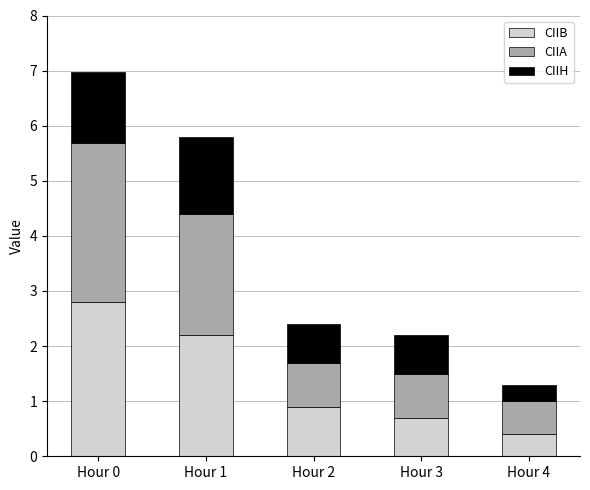

What is the approximate value of CIIB at Hour 3?

0.7